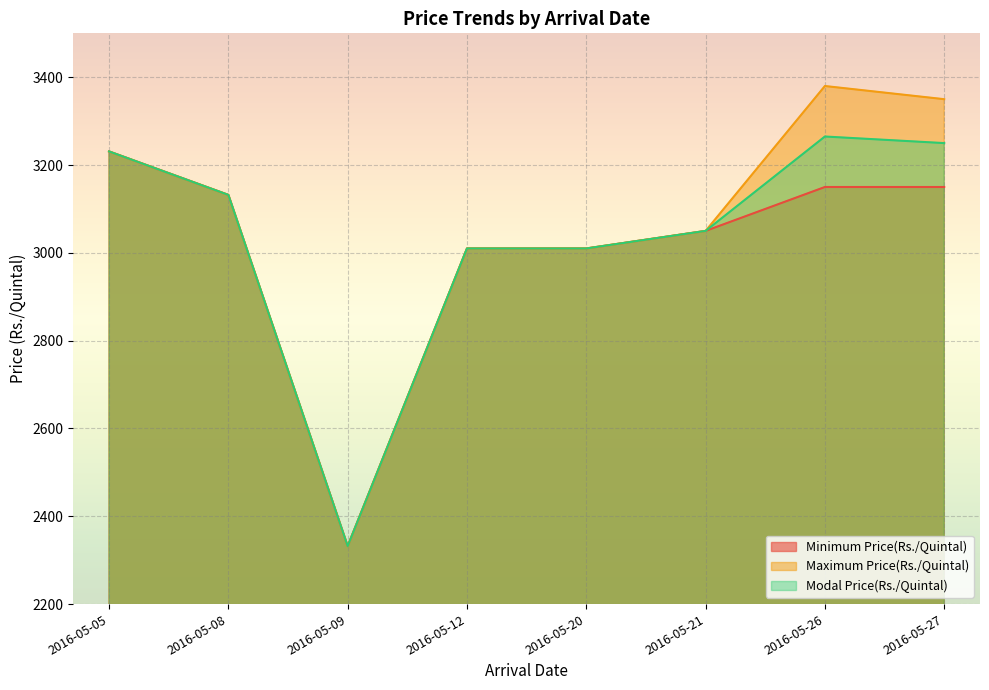

How many interior local peaks does the Modal Price(Rs./Quintal) series have?

1